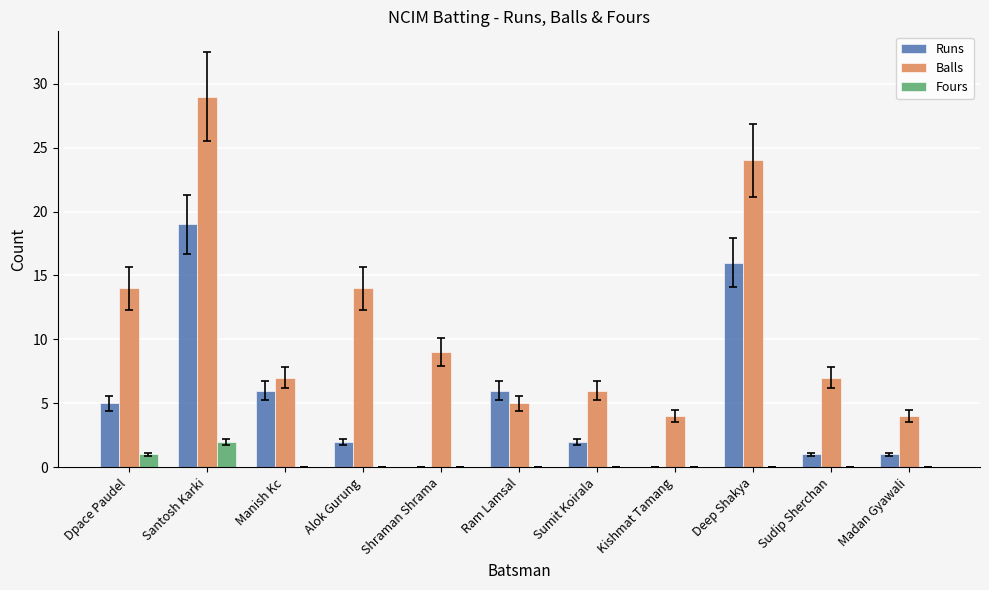

How many groups of bars are there?

11